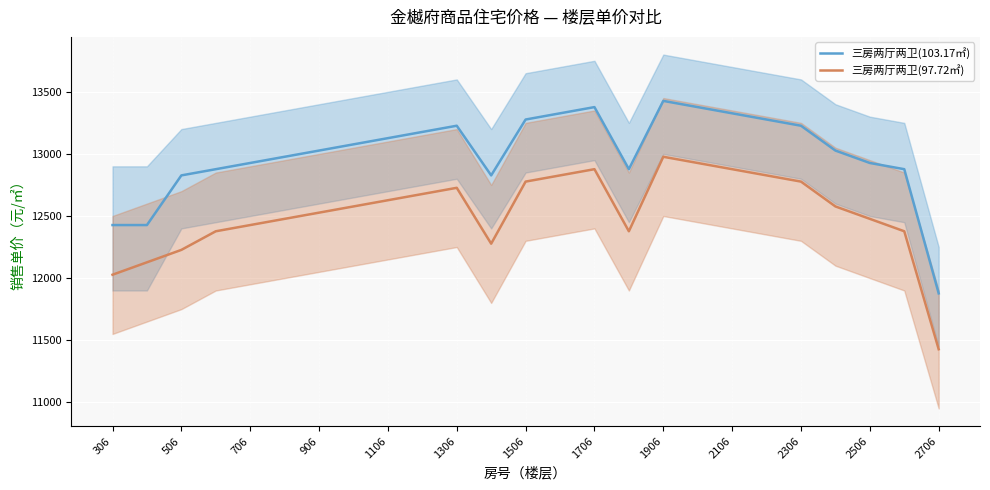

True or false: 三房两厅两卫(97.72㎡) has a value of 7642 at 1306.

False